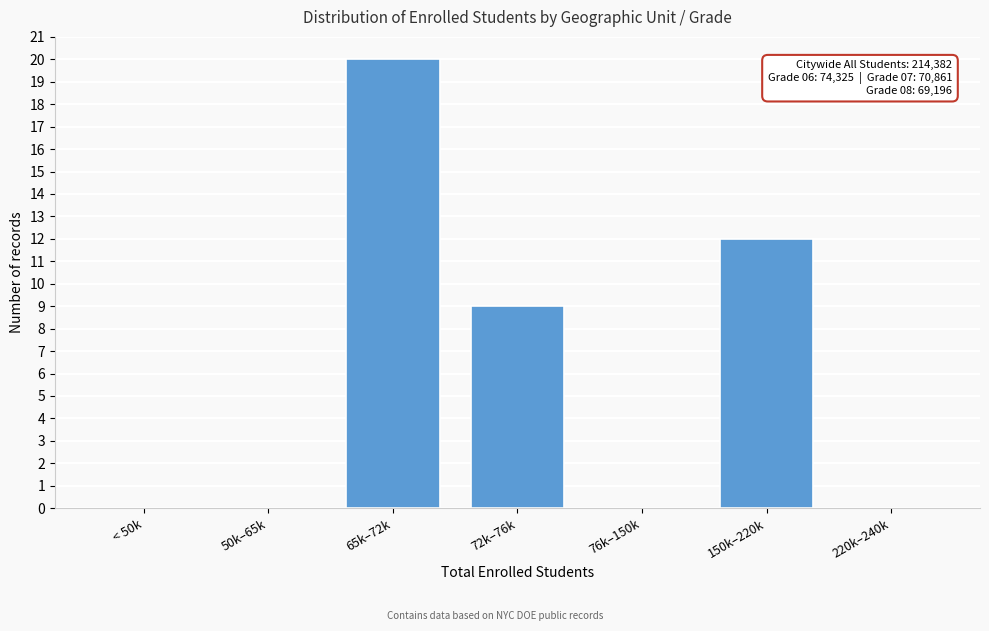

Reading left to right, transcribe all the data shown in this chart.

< 50k=0	50k–65k=0	65k–72k=20	72k–76k=9	76k–150k=0	150k–220k=12	220k–240k=0